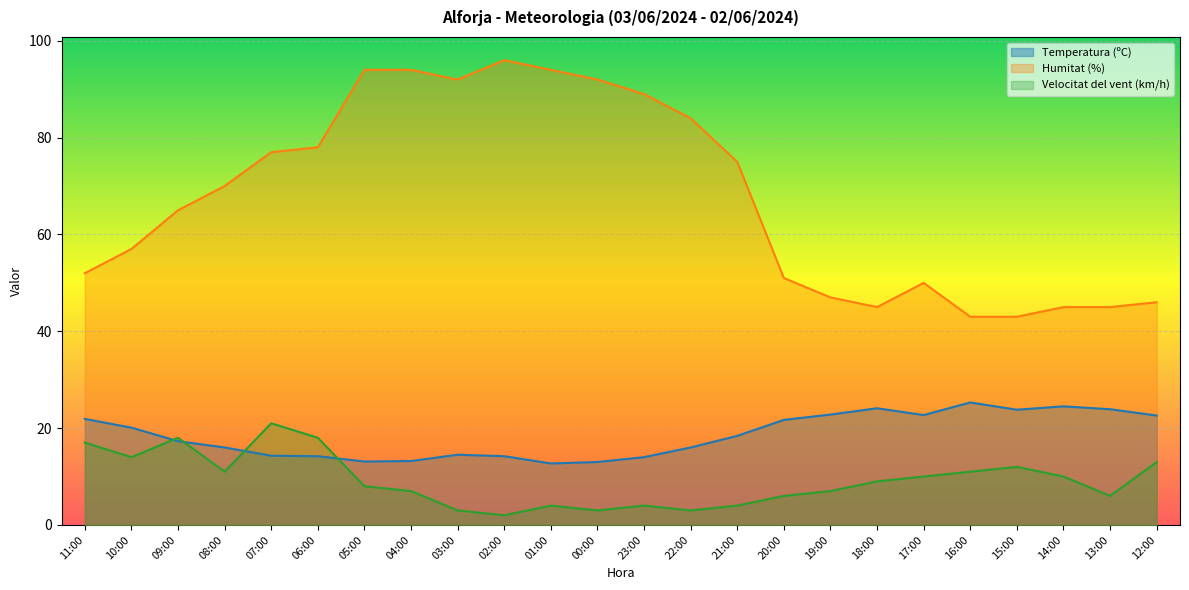

True or false: Humitat (%) has a value of 84.0 at 22:00.

True